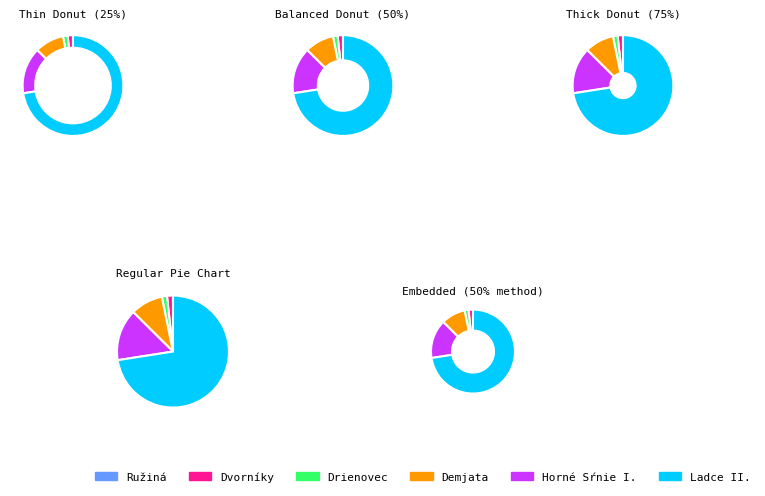

Count the number of slices in the pie.

6